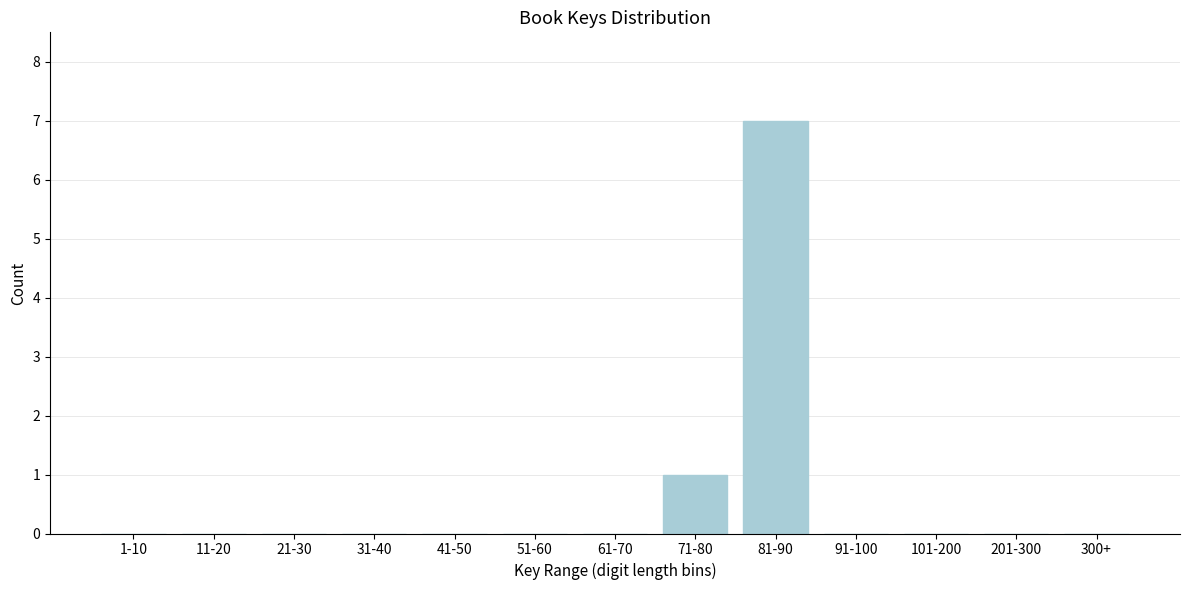

Reading left to right, what are all the values shown in this chart?

1-10=0	11-20=0	21-30=0	31-40=0	41-50=0	51-60=0	61-70=0	71-80=1	81-90=7	91-100=0	101-200=0	201-300=0	300+=0